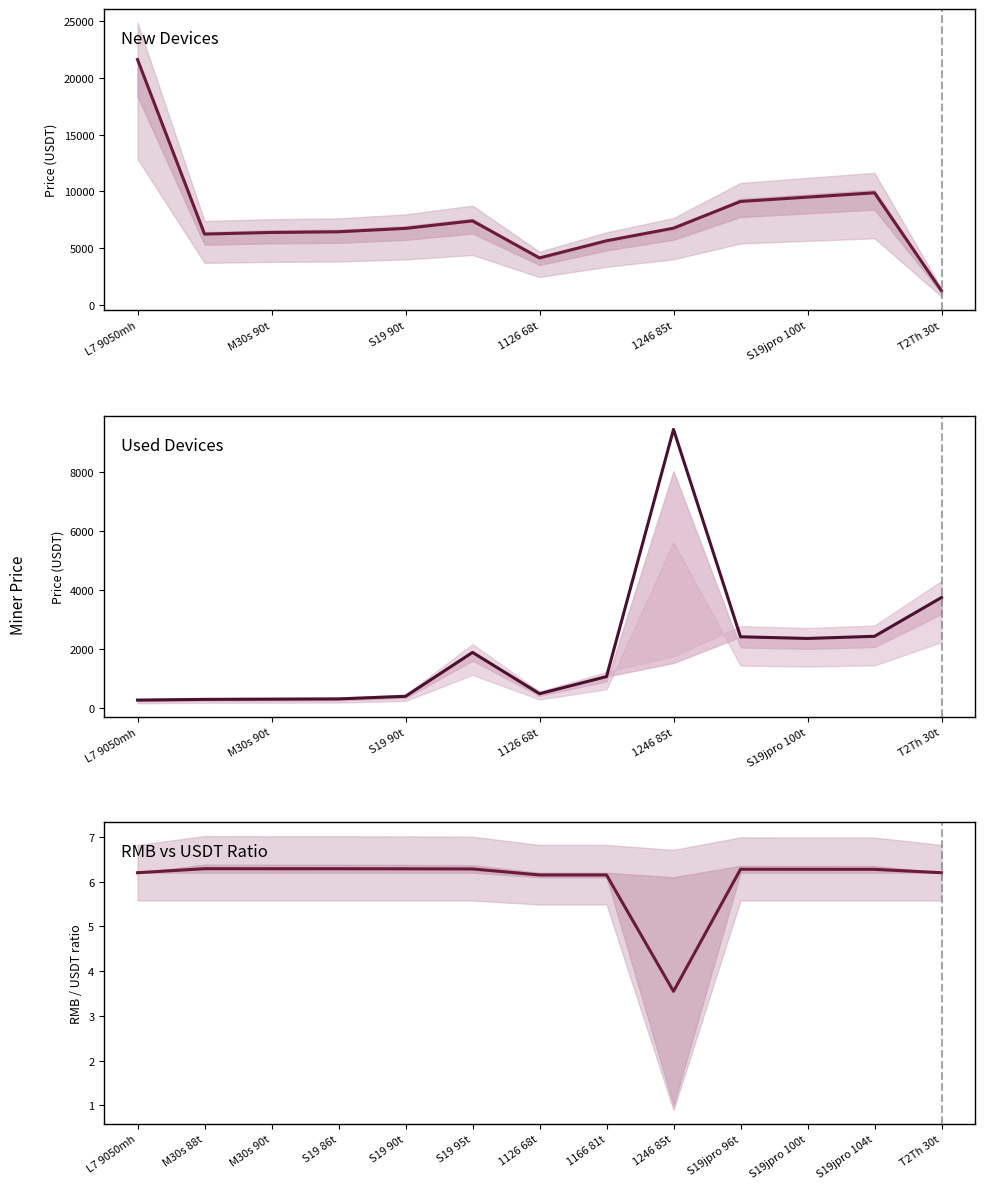

True or false: New Devices (USDT) and RMB/USDT Ratio (avg) cross at least once.

False